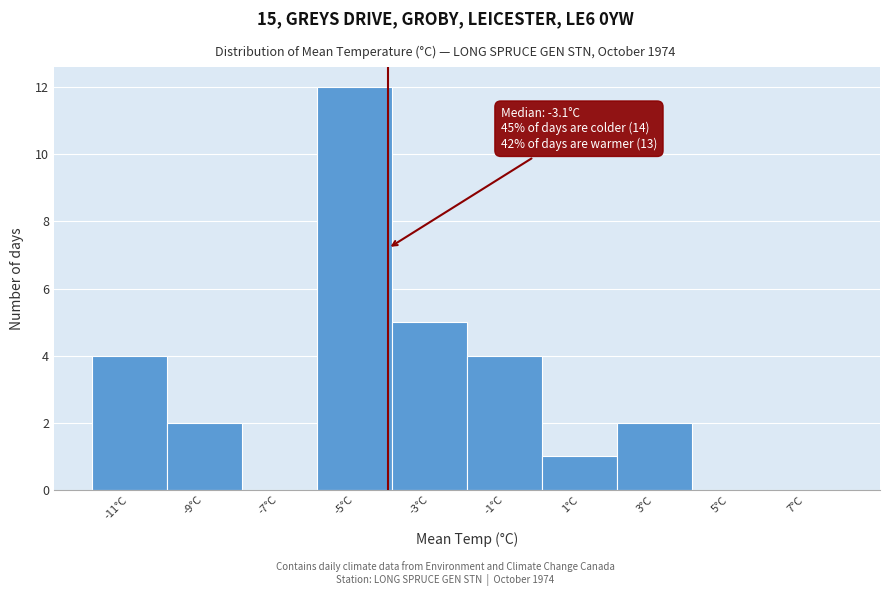

Reading left to right, what are all the values shown in this chart?

-11°C=4	-9°C=2	-7°C=0	-5°C=12	-3°C=5	-1°C=4	1°C=1	3°C=2	5°C=0	7°C=0